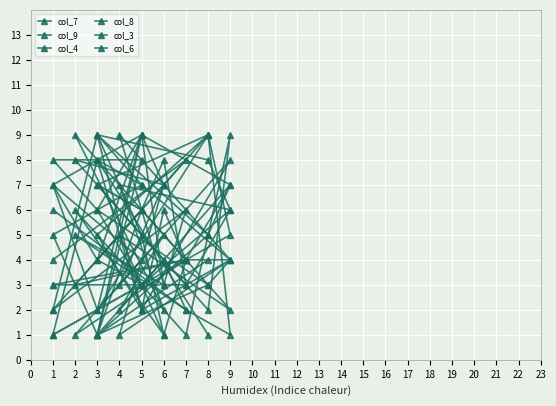

Which category has the lowest value in the col_7 series?

3